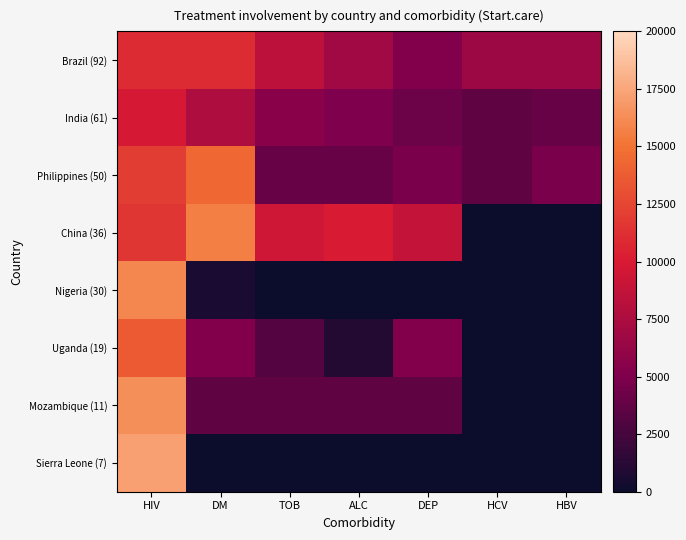

Which series has the largest total across all categories?

Brazil (92)